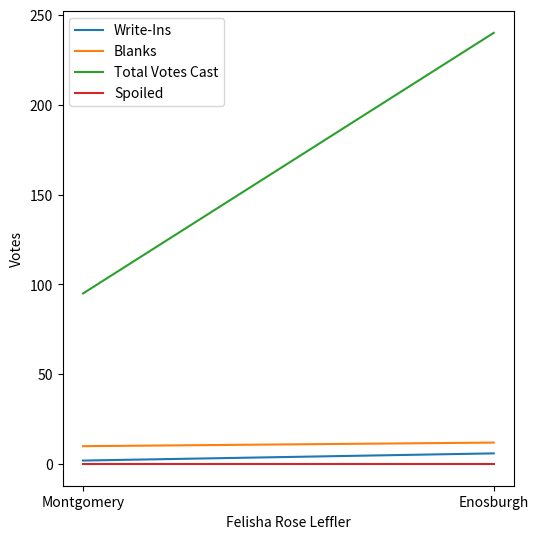

List the labels in order of Blanks value, smallest first.

Montgomery, Enosburgh